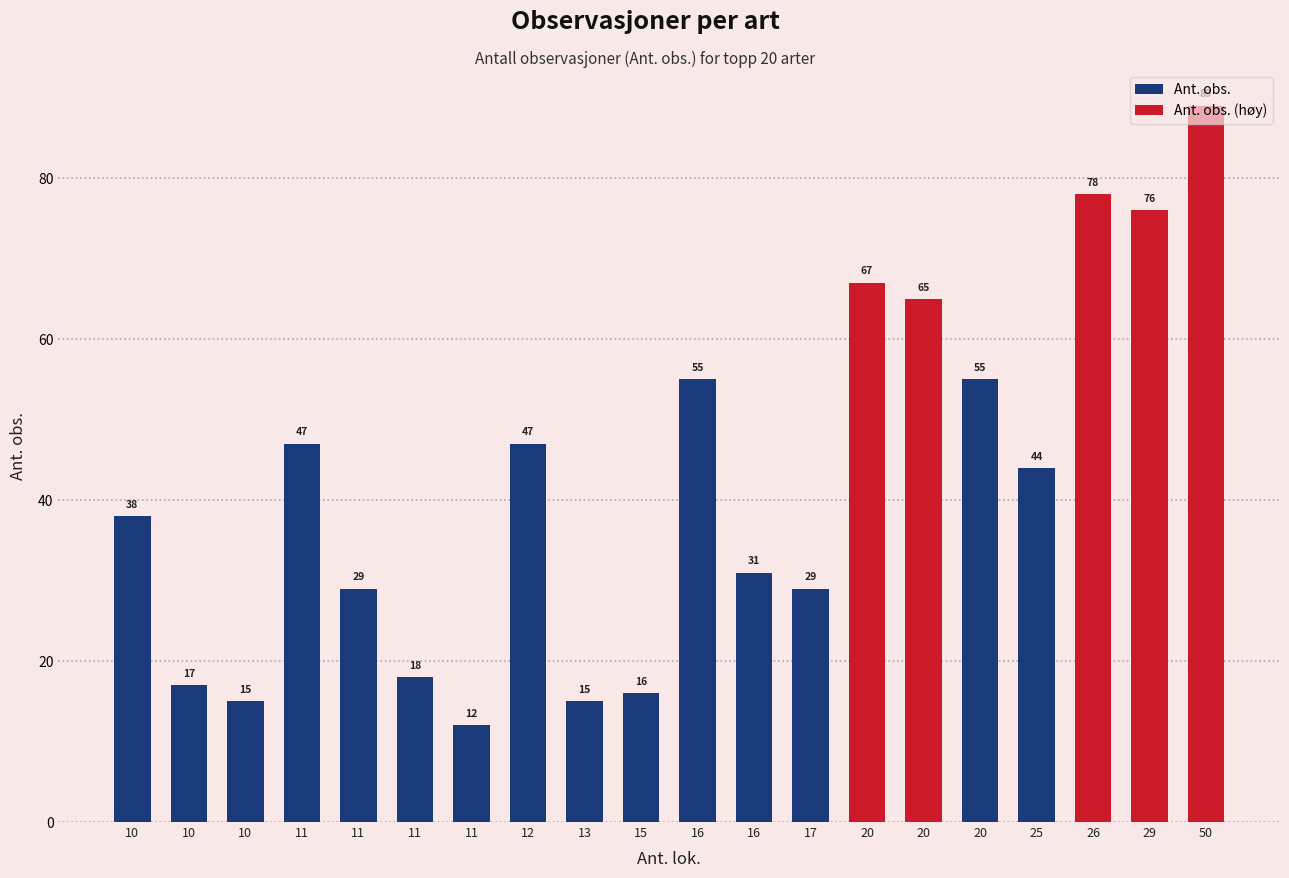

What is the minimum value shown in the chart?

12